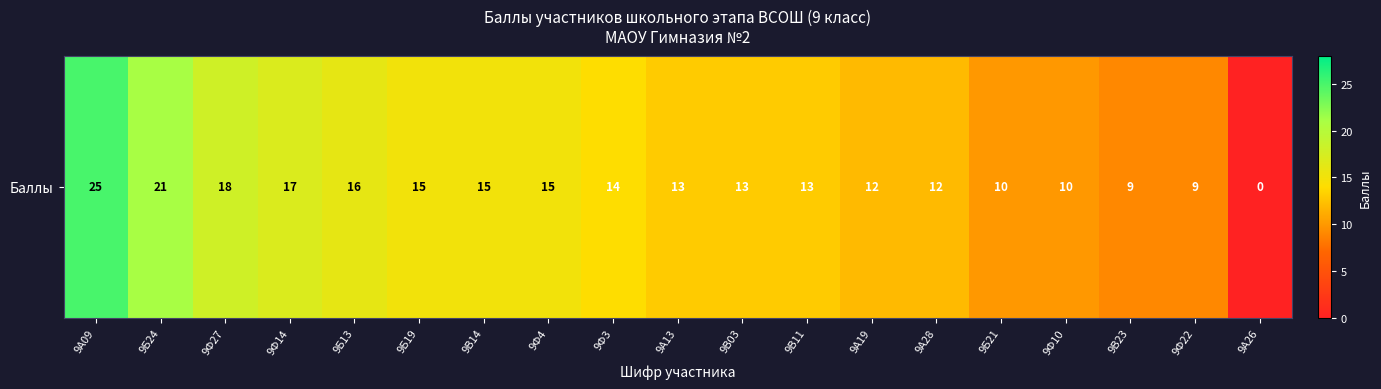

How many series are shown in this chart?

1